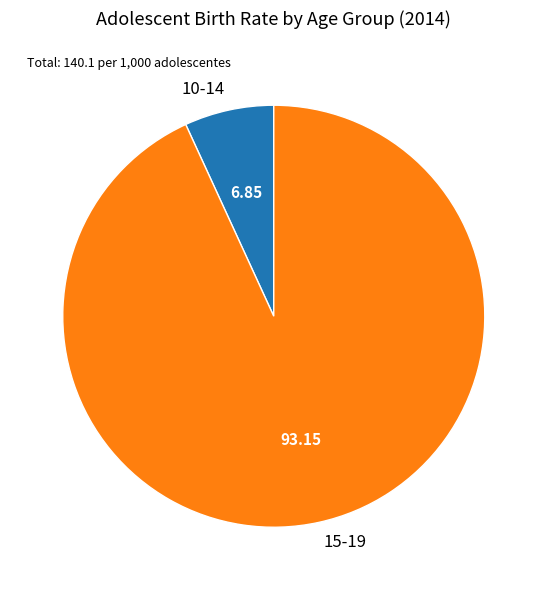

Count the number of slices in the pie.

2